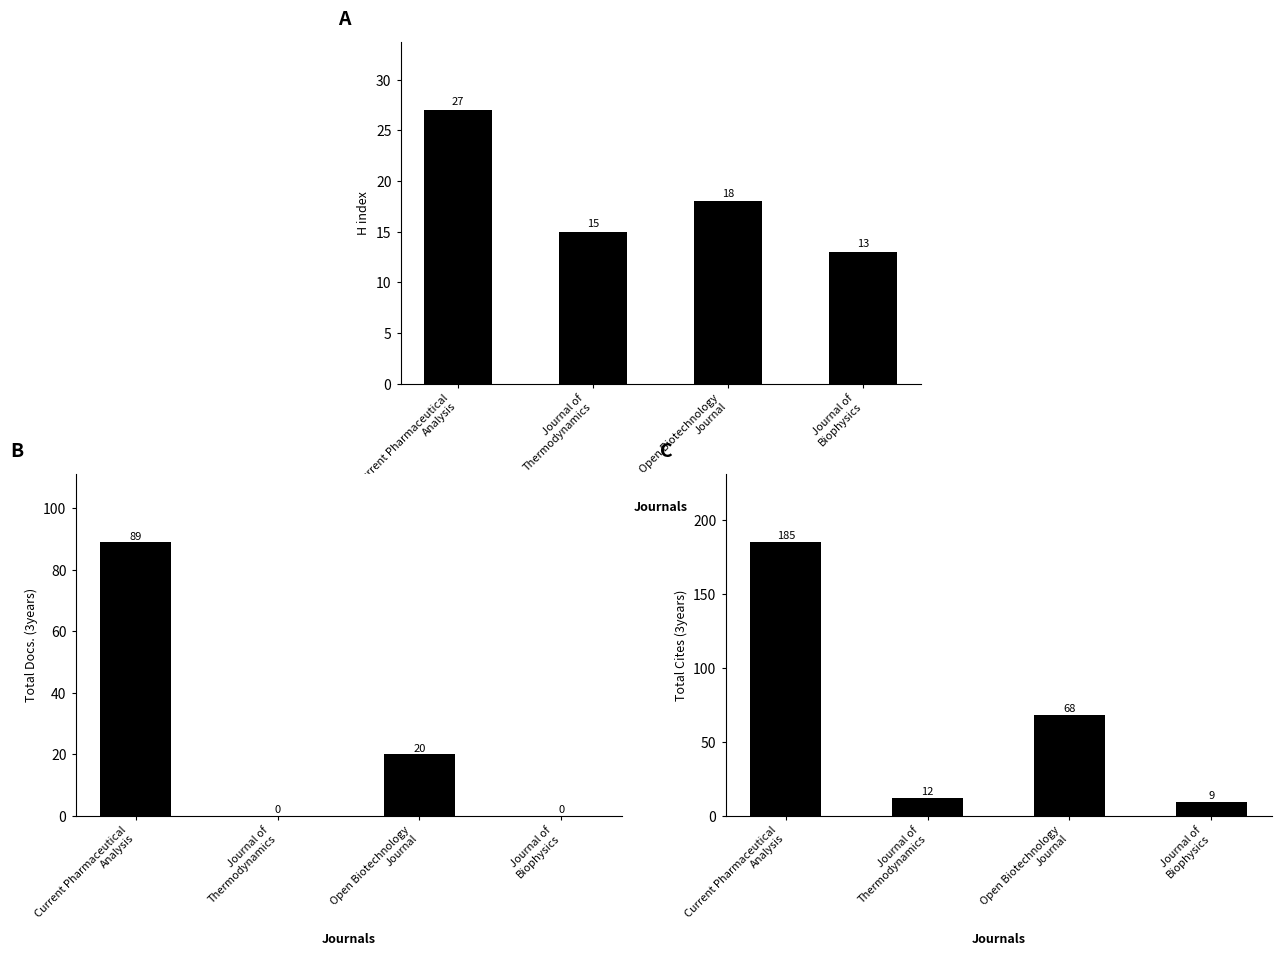

What is the sum of the H index values at Current Pharmaceutical
Analysis and Open Biotechnology
Journal?

45